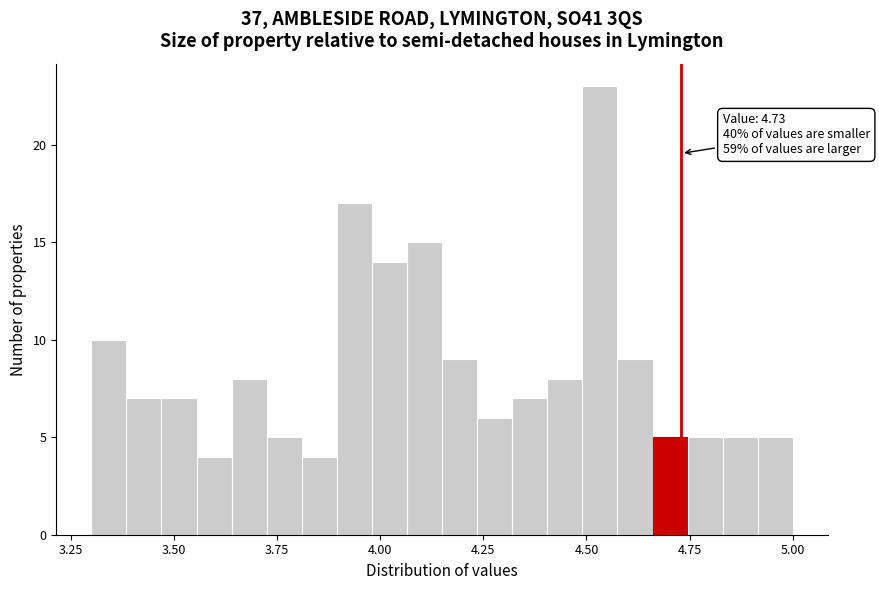

Read against the x-axis, roughly where is the centre of the tallest bar?

4.55